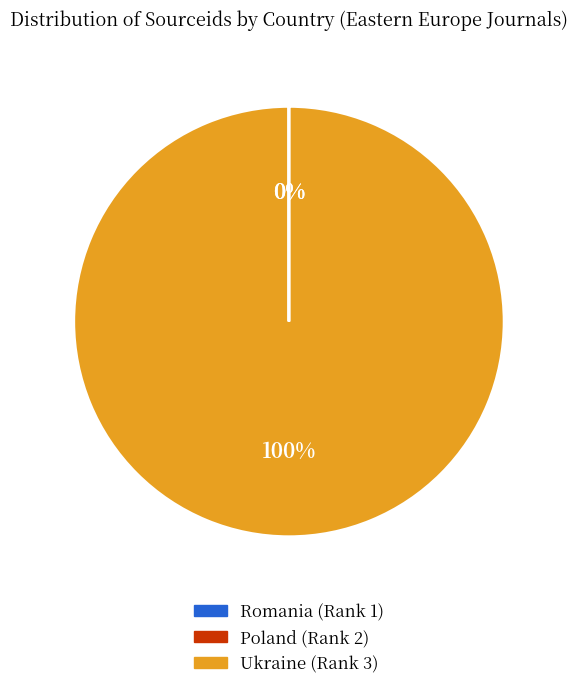

What is the largest slice in the pie chart?

Ukraine (Rank 3)